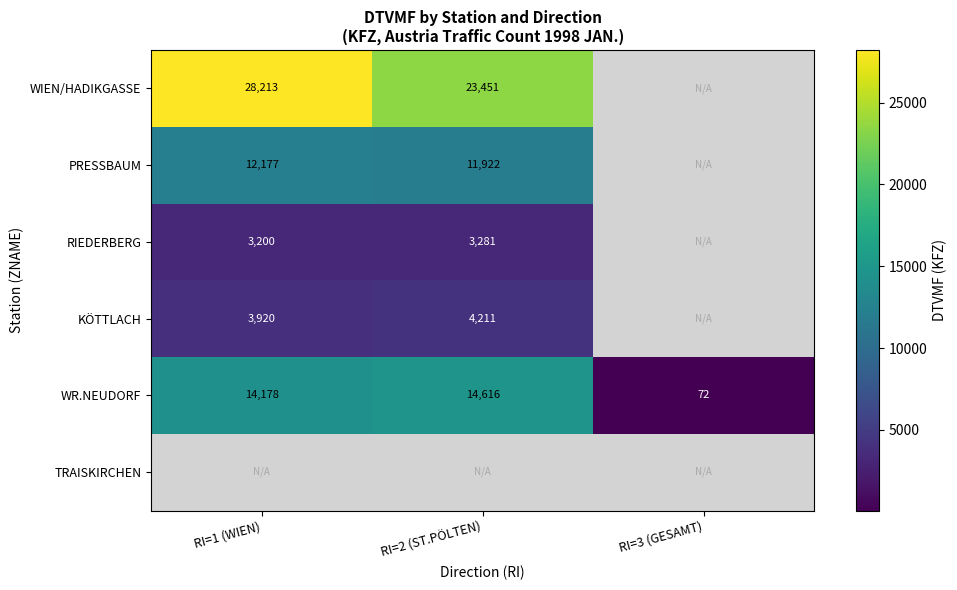

Read the WR.NEUDORF value at RI=1 (WIEN).

14178